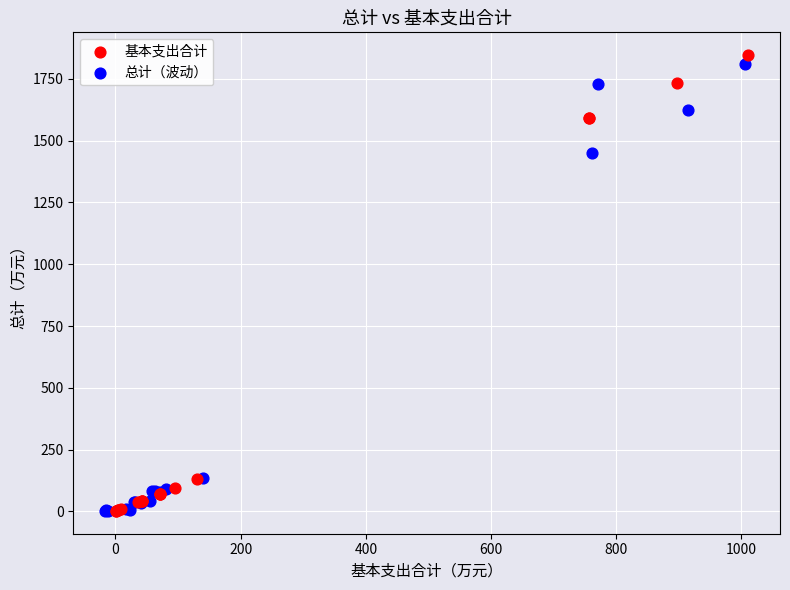

Which series has the widest spread of Y values?

基本支出合计